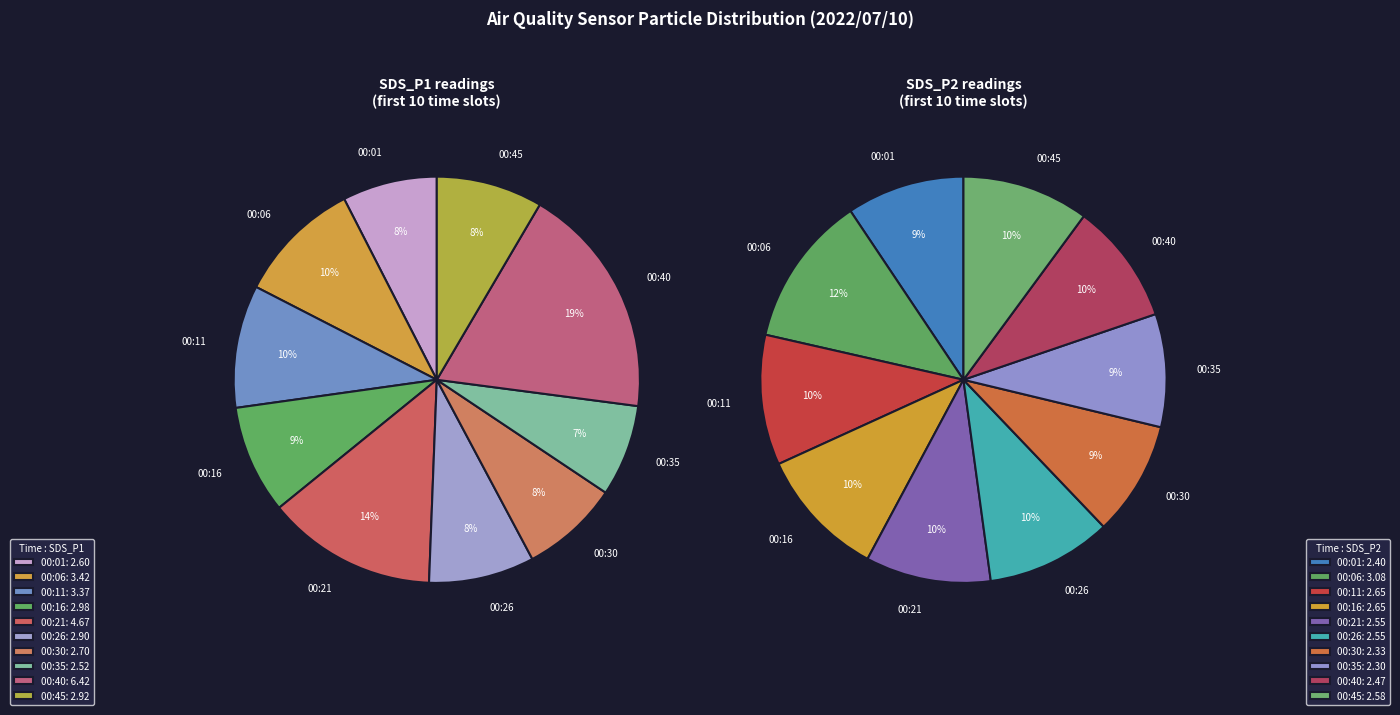

Does 77 represent more than half of the total?

No